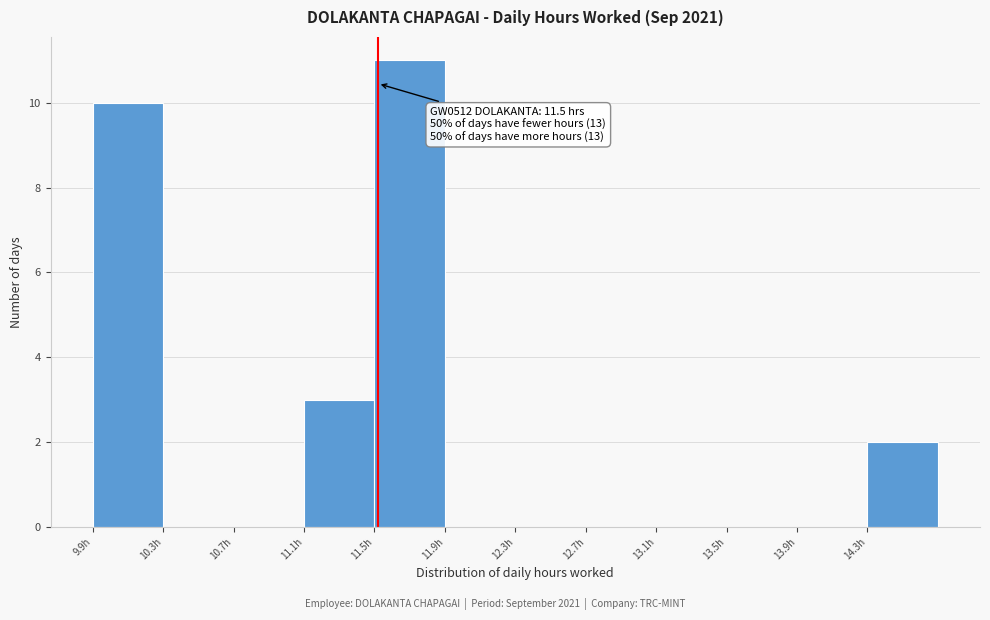

Over which range of the x-axis is the bar tallest?

11.5 to 11.9